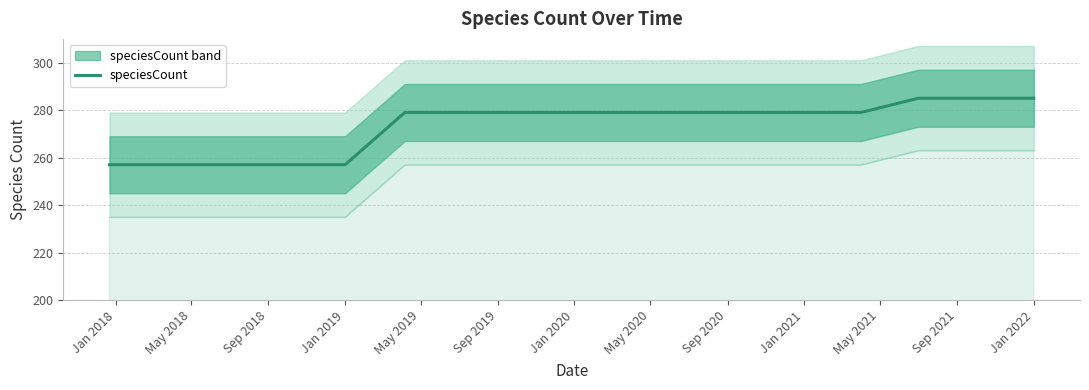

How many values exceed 279?

3